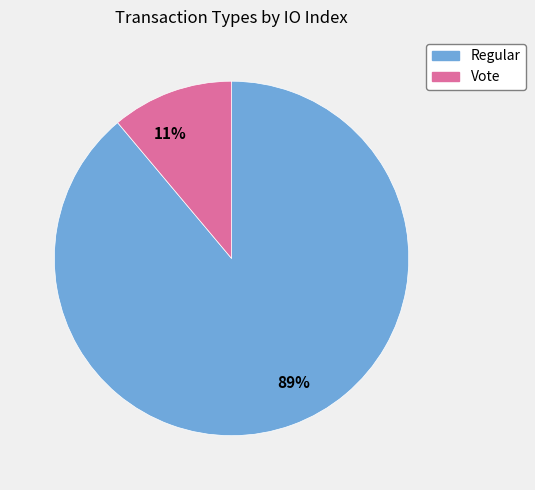

Is there any slice that represents more than half of the pie?

Yes